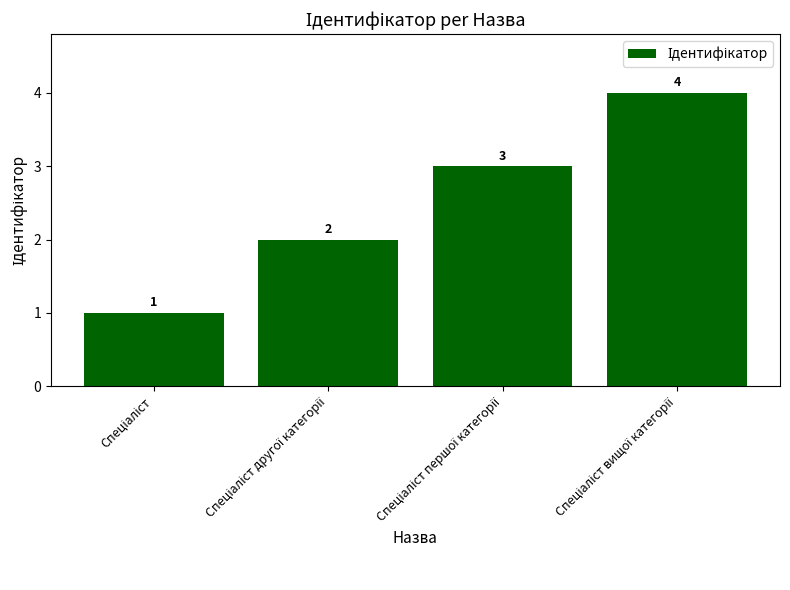

Count the values in the range 2 to 4.

3